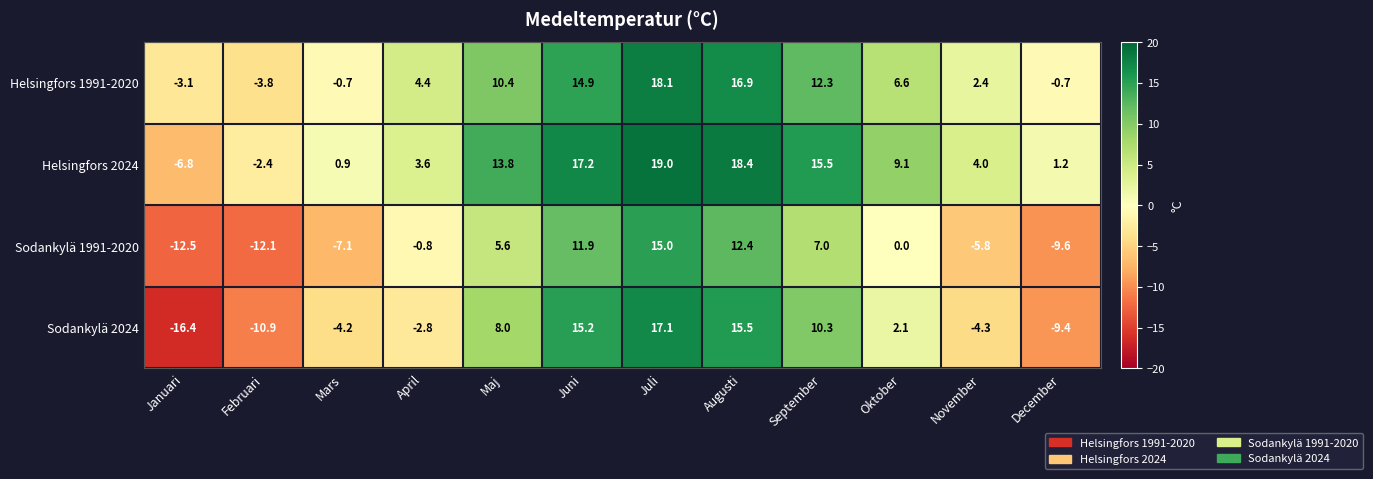

At which category is the sum across all series the highest?

Juli